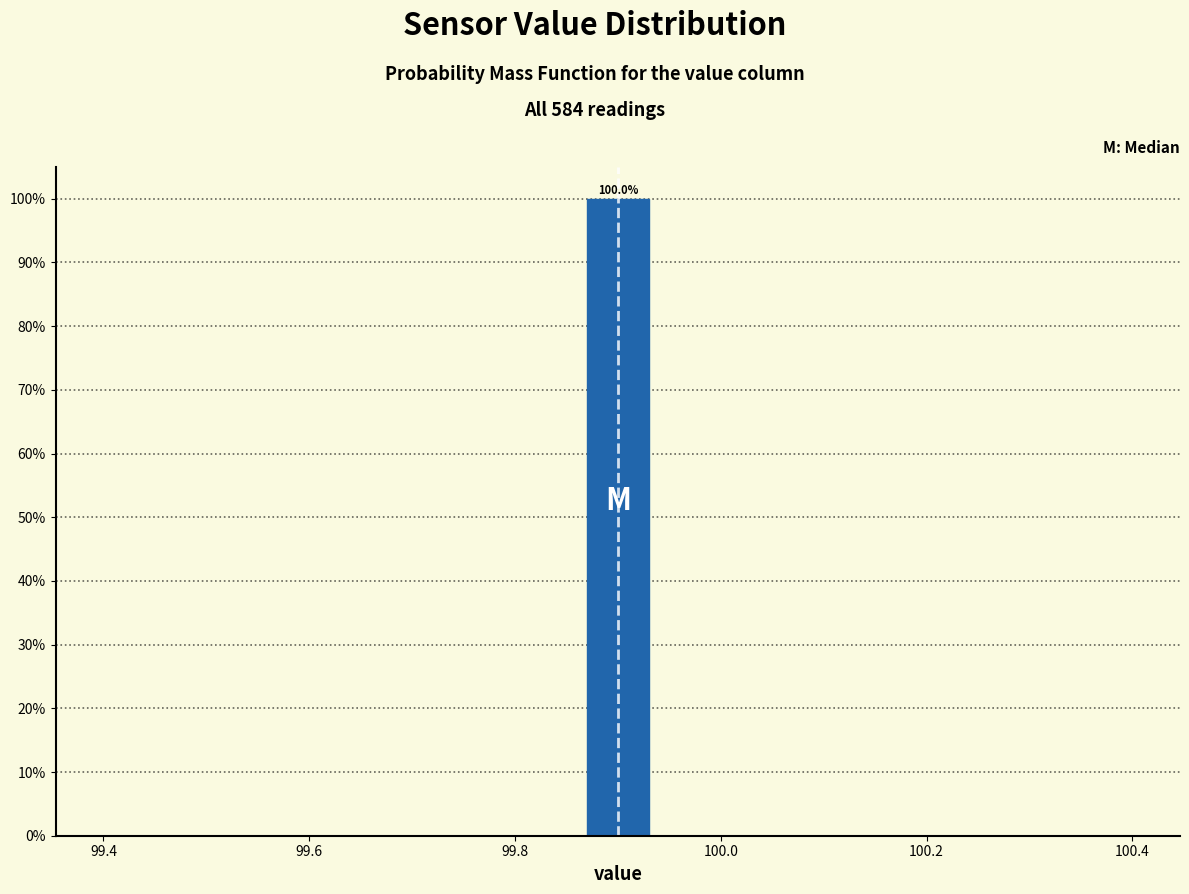

Around what value on the x-axis is the tallest bar? Give the approximate position of its centre, as read against the axis.

99.90